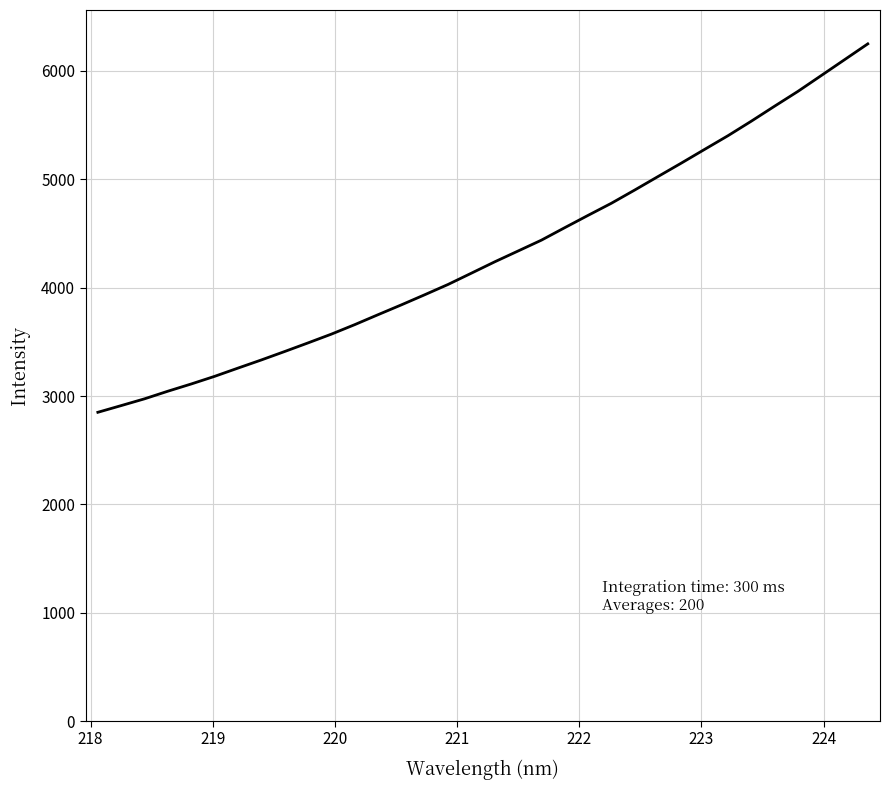

What is the sum of all values?

146589.5